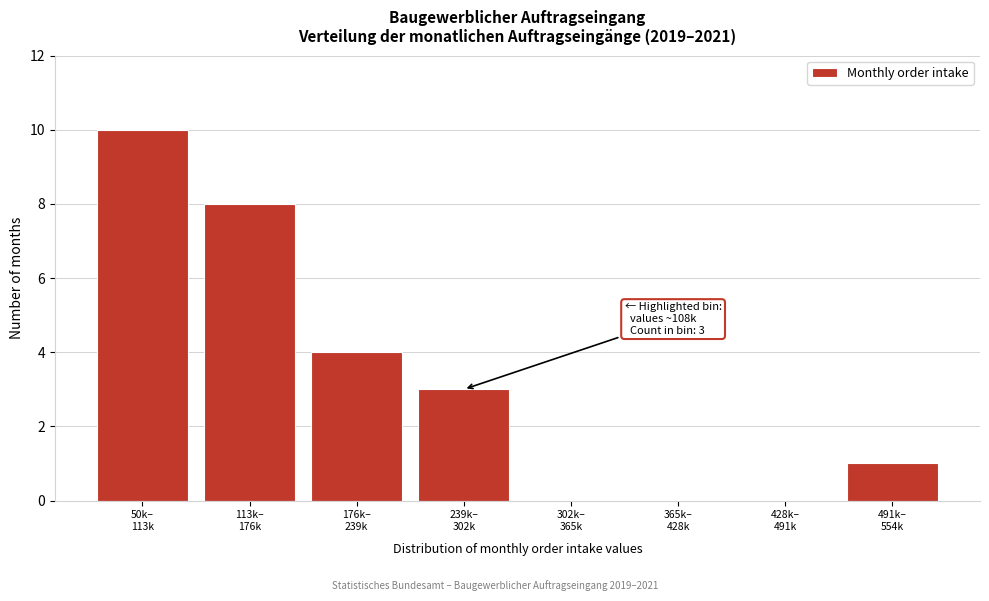

How many categories are shown in the chart?

8